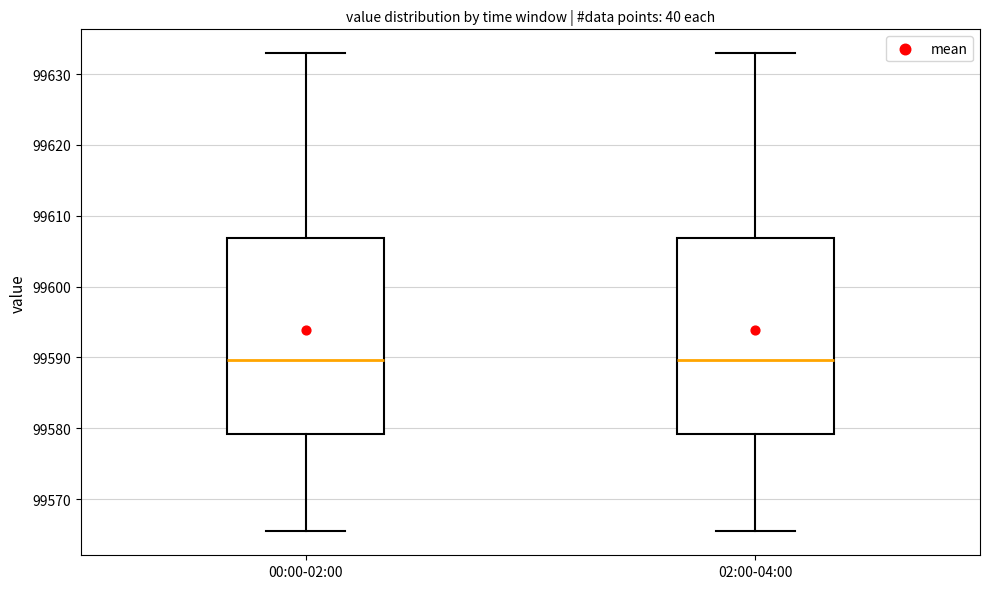

Where does the upper whisker of the box for 02:00-04:00 end on the y-axis? The values are not printed on the chart, so give them approximately, as read against the axis.

99633